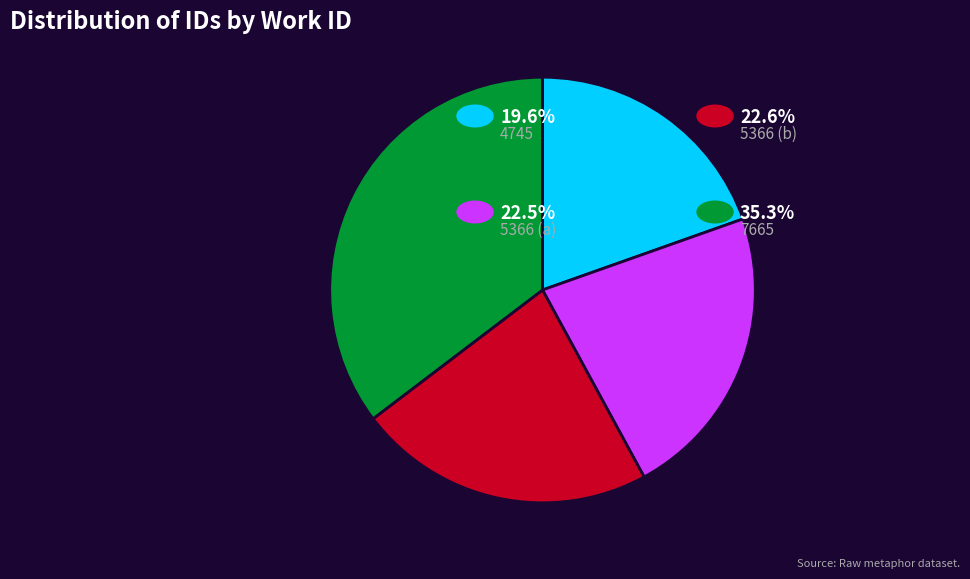

Is there any slice that represents more than half of the pie?

No